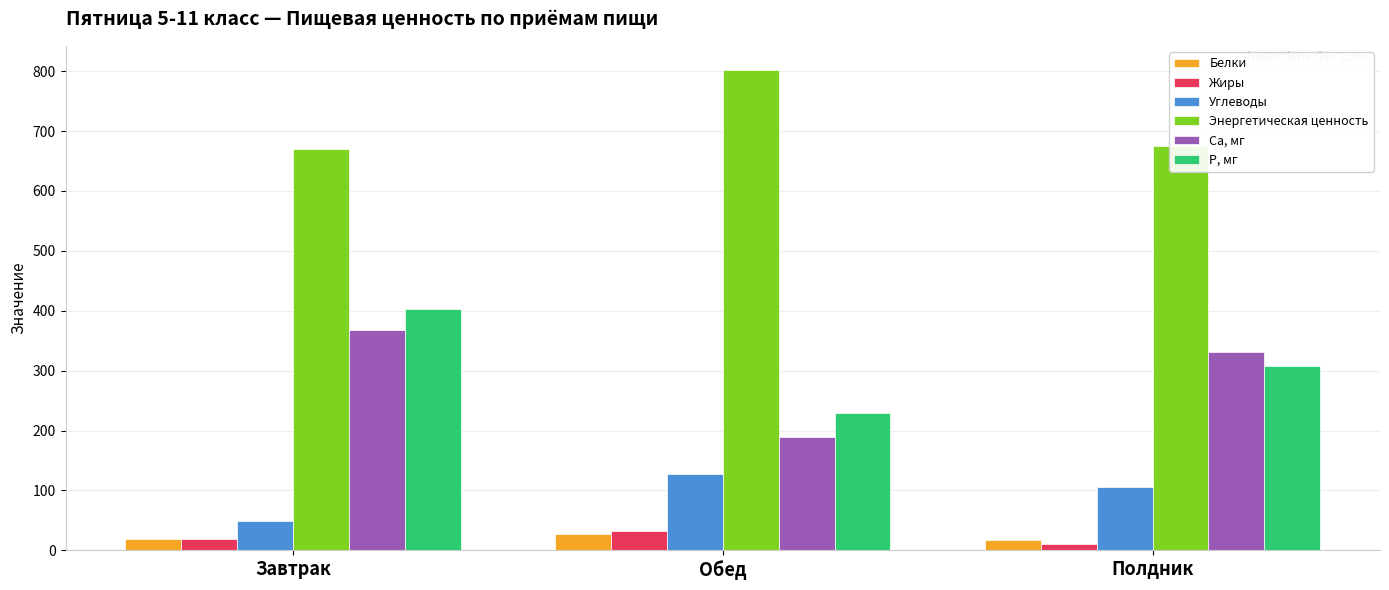

Is it true that Жиры equals 31.4 at Обед?

True